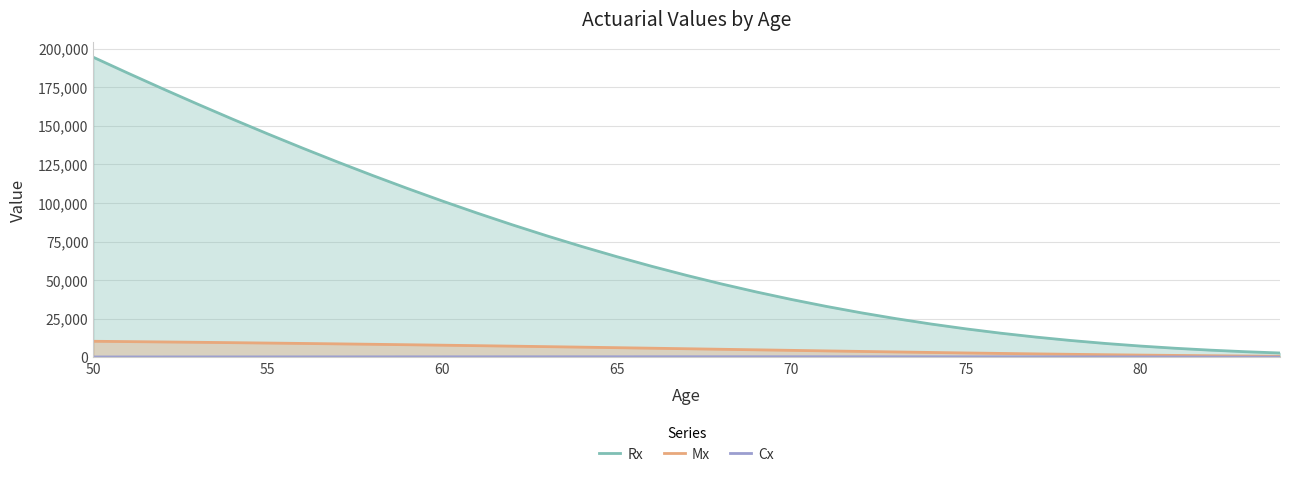

Which series has the largest total across all categories?

Rx